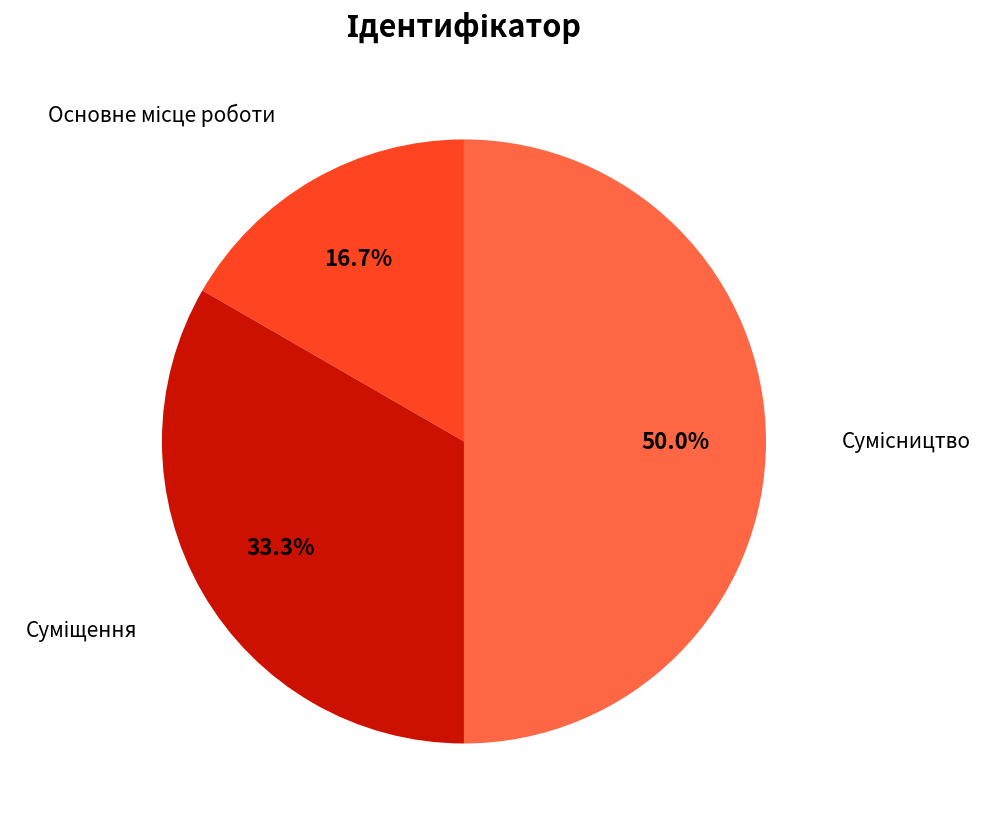

To the nearest percent, what percentage of the pie is Суміщення?

33%